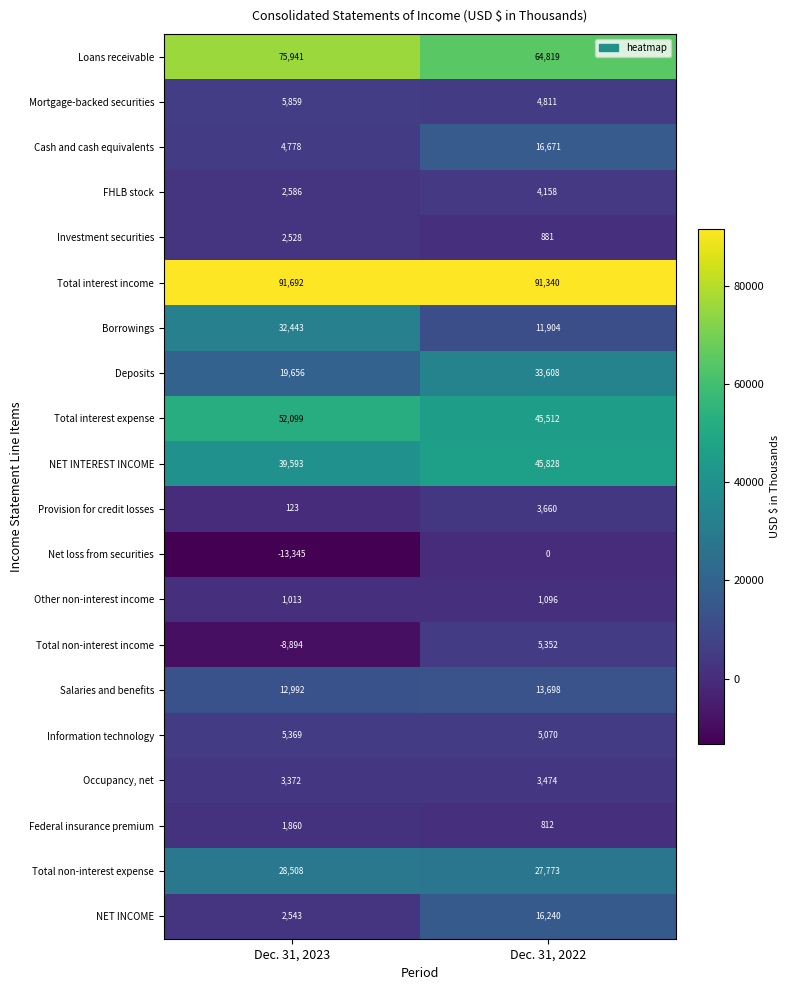

What is the total value across all series at Dec. 31, 2023?

360716